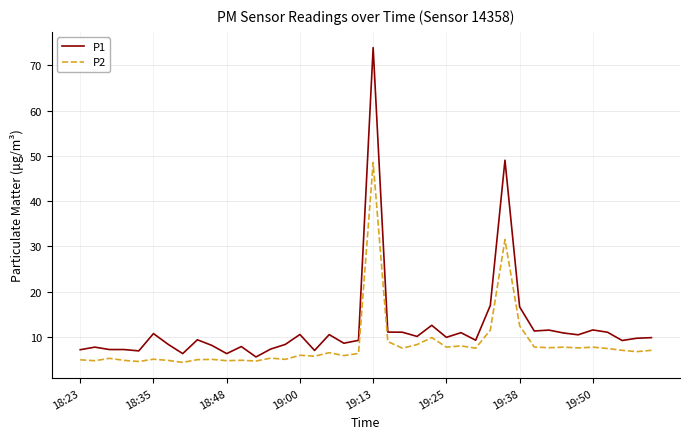

What is the average value of the P1 series?

12.1